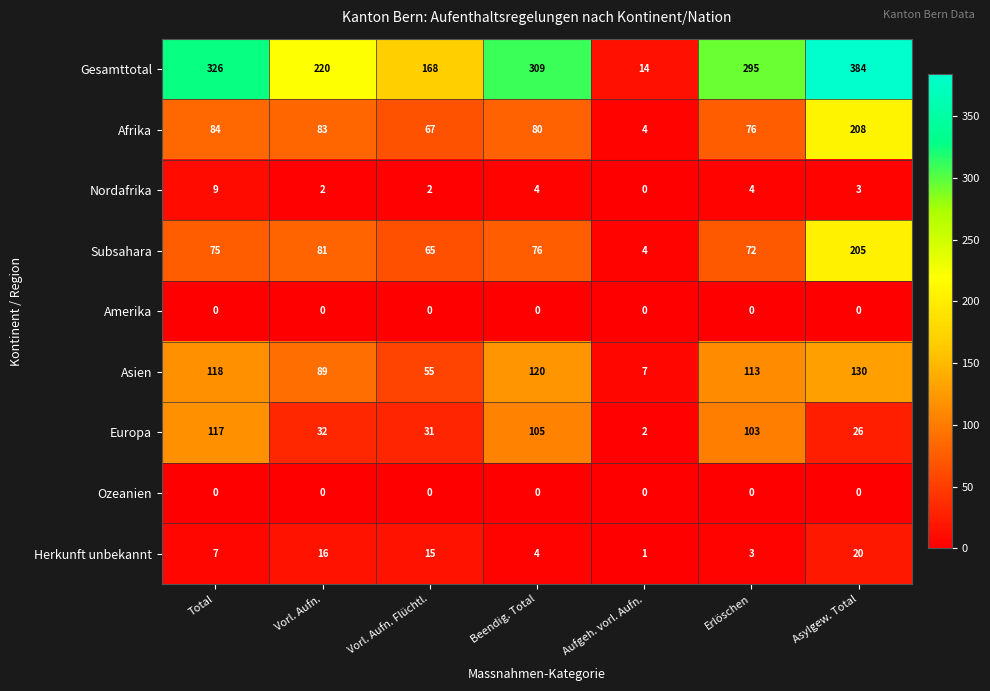

The Ozeanien series shows 0 at Aufgeh. vorl. Aufn.. True or false?

True